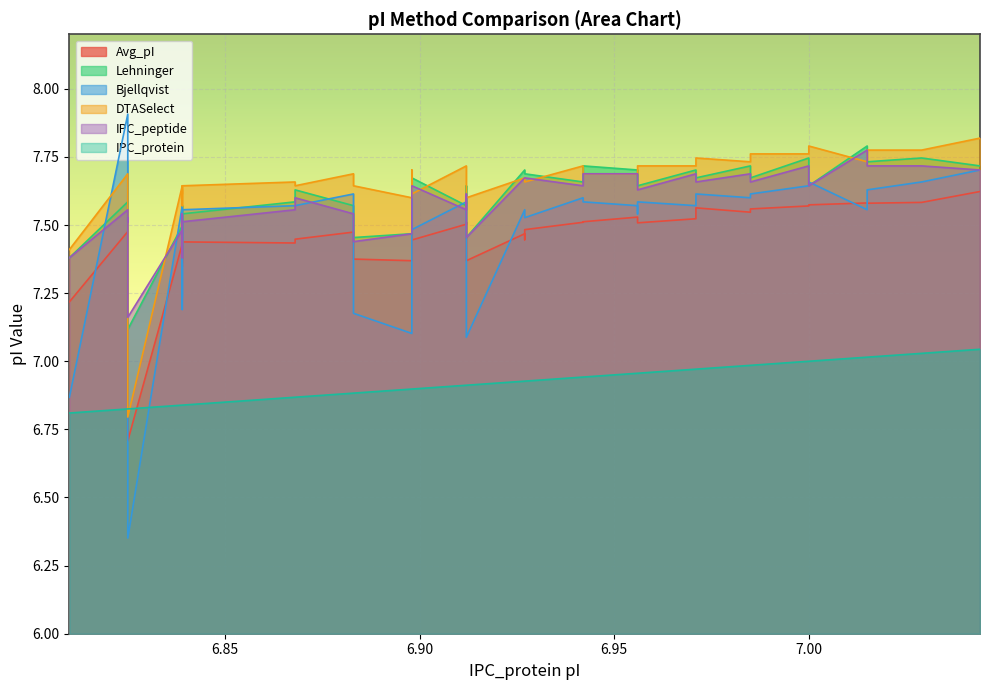

True or false: Lehninger and Bjellqvist intersect in this chart.

True